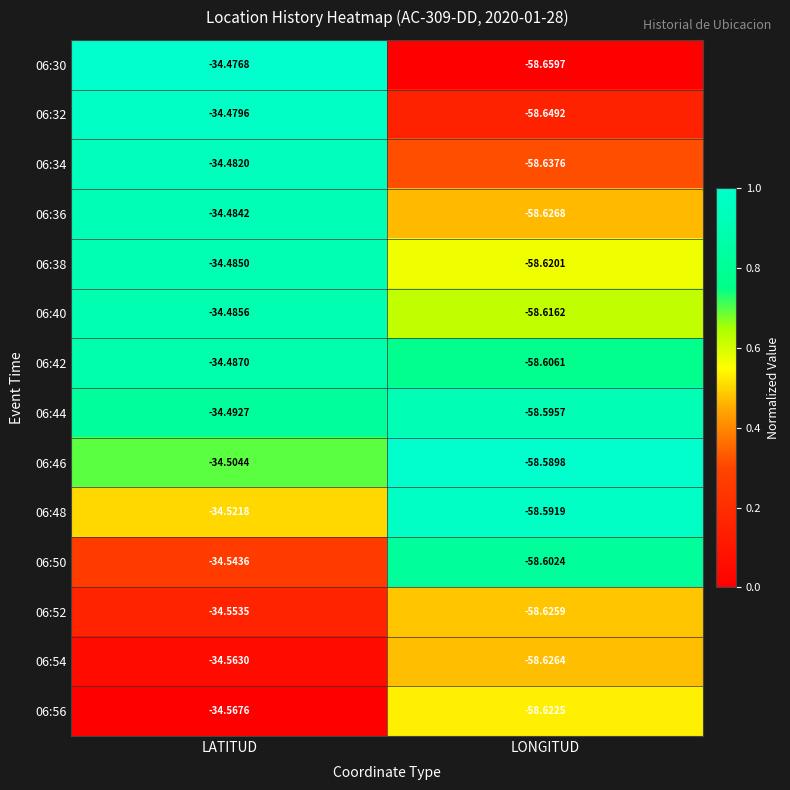

Rank the categories by 06:40 value from highest to lowest.

LATITUD, LONGITUD